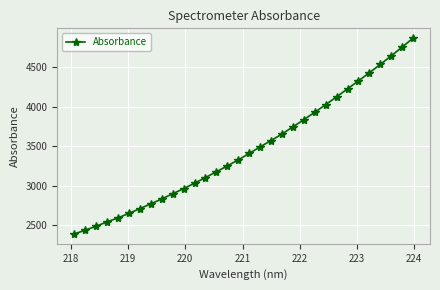

What is the value of the 20th point from the left?

3653.8